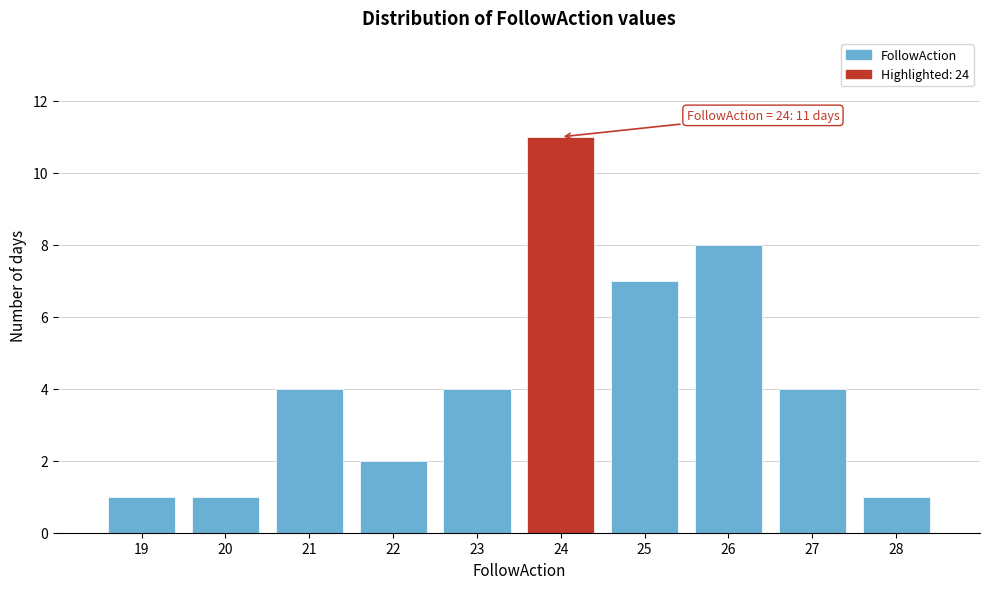

Which range on the x-axis has the tallest bar?

23.5 to 24.5